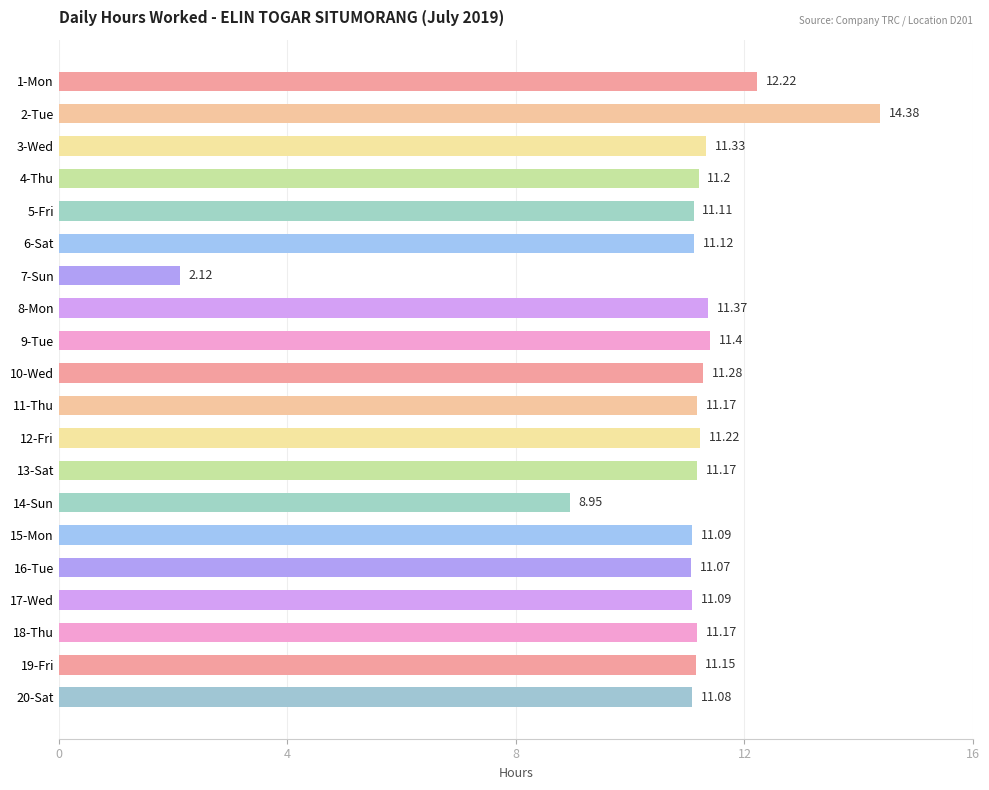

What is the average value?

10.8